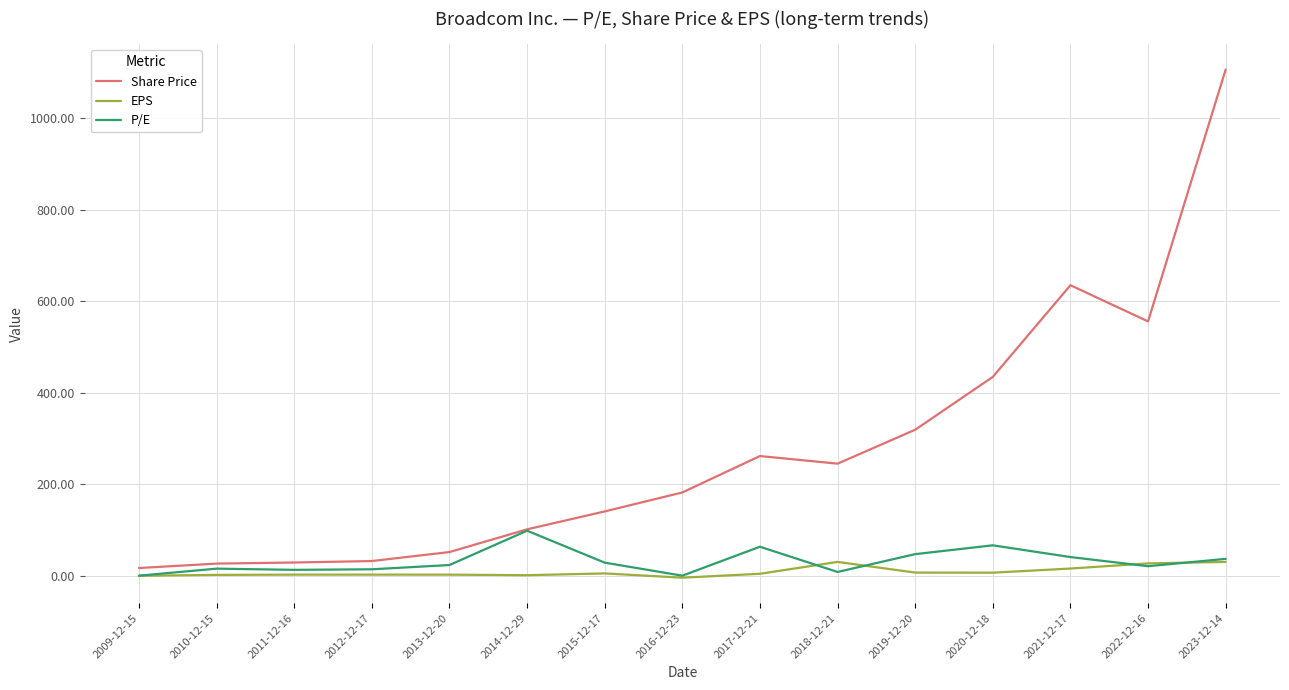

How many values in the EPS series exceed 4?

8